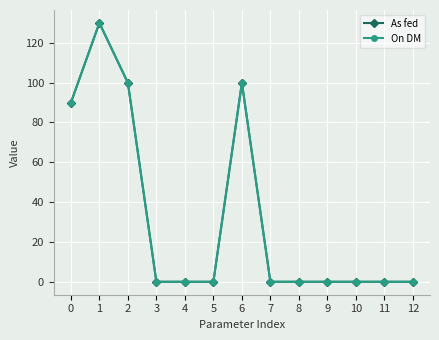

What is the maximum value shown in the chart?

130.0